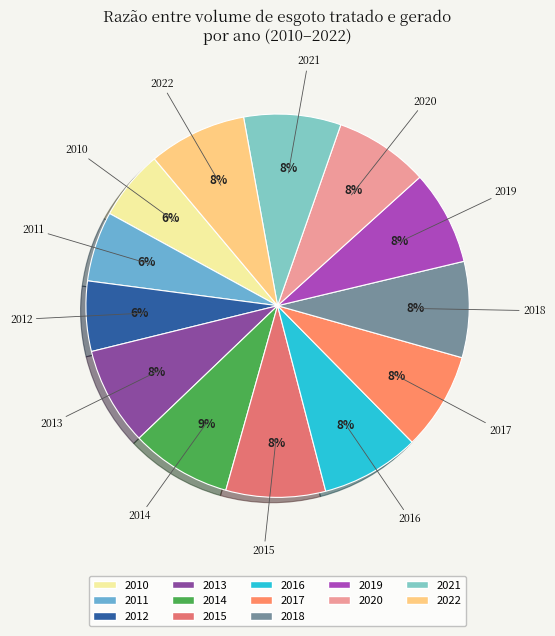

Does any single category account for the majority?

No